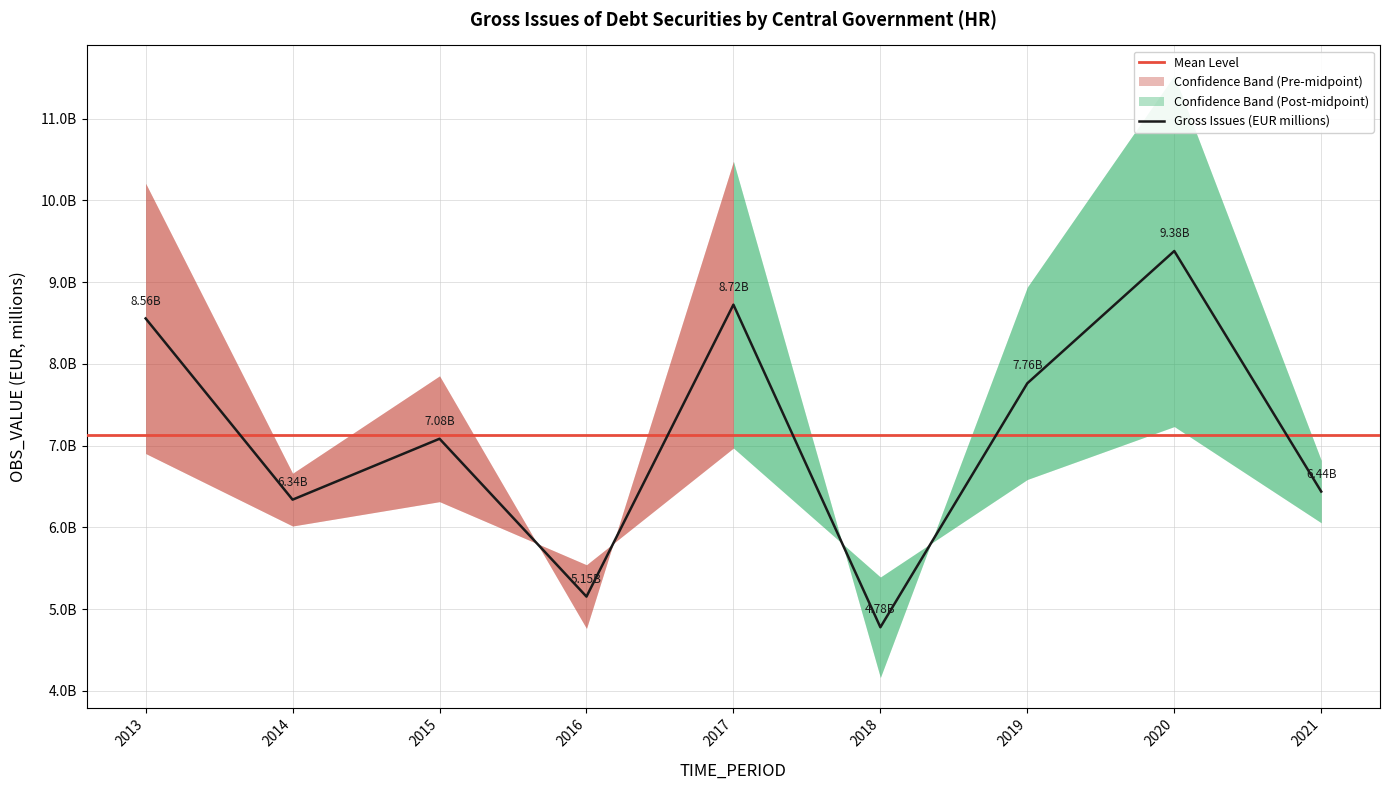

What is the difference between the maximum and minimum values?

4602.9